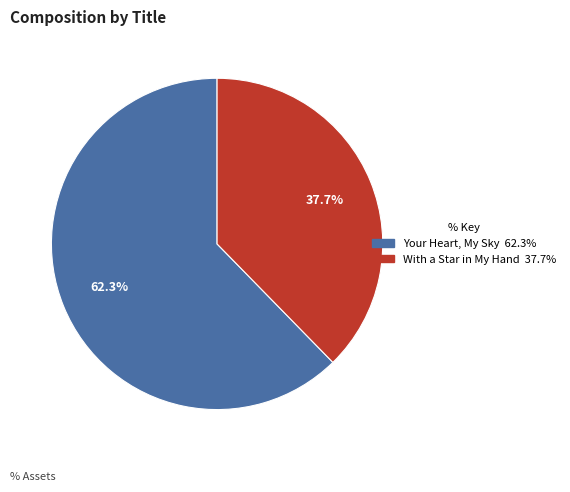

To the nearest percent, what percentage of the pie is With a Star in My Hand?

38%